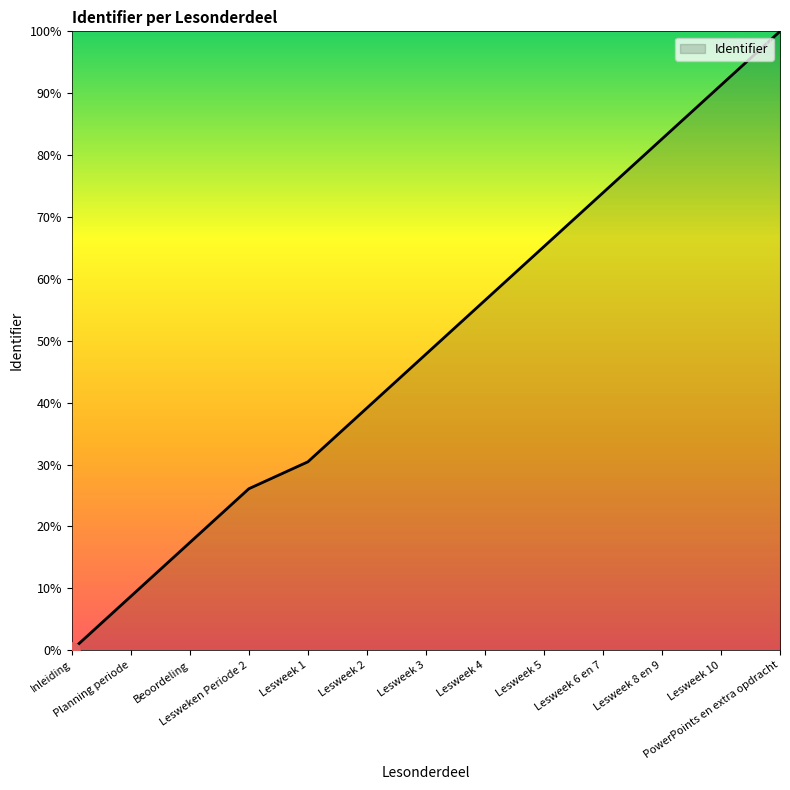

What is the ratio of the value at Planning periode to the value at PowerPoints en extra opdracht?

0.1